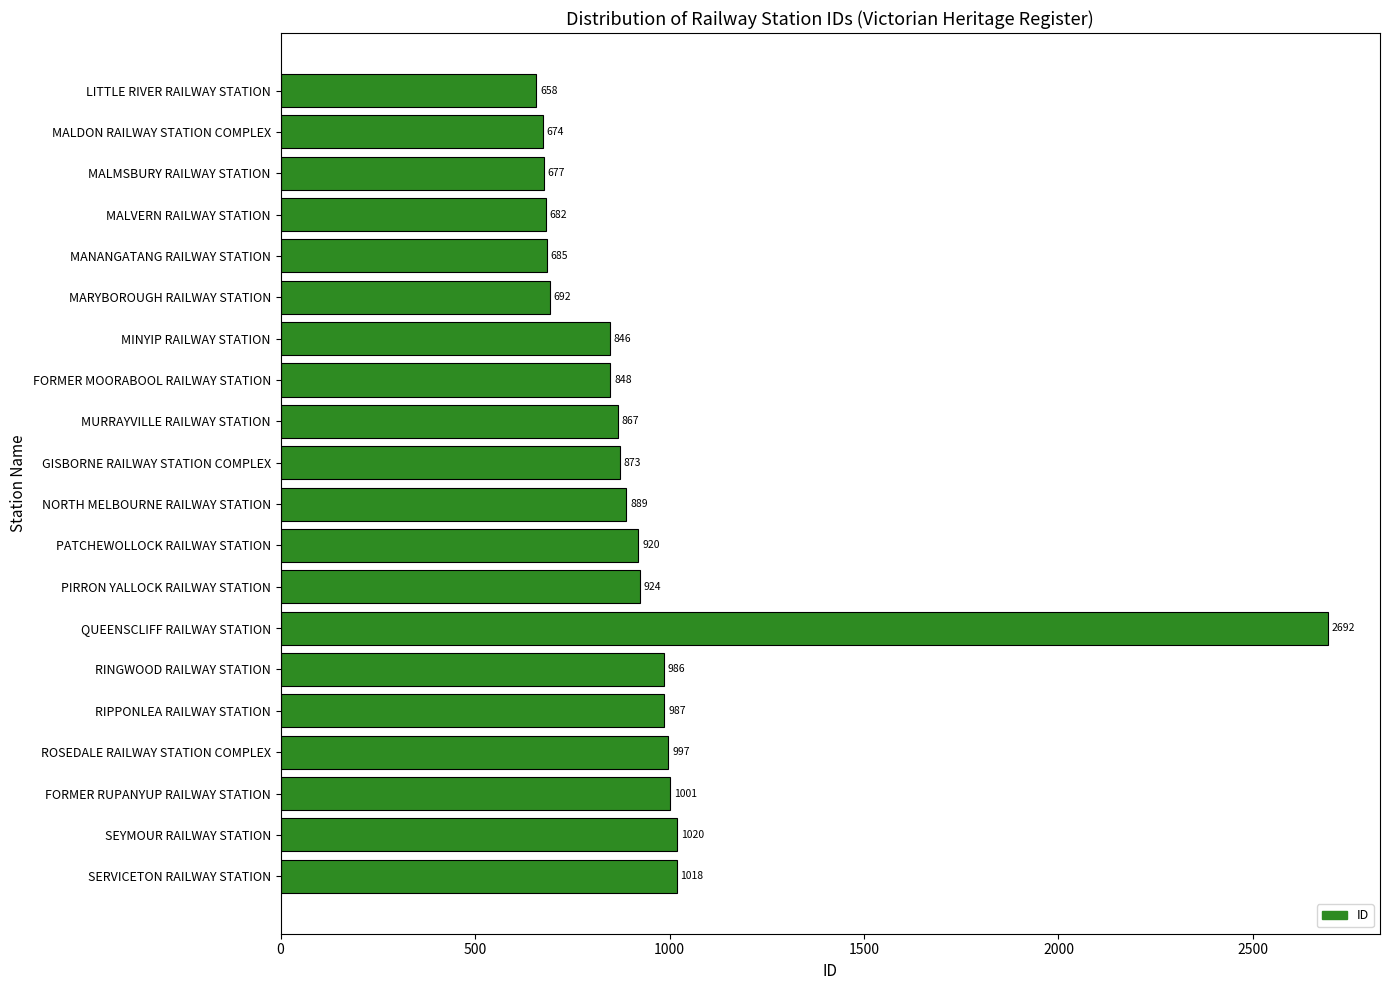

What is the difference between the maximum and minimum values?

2034